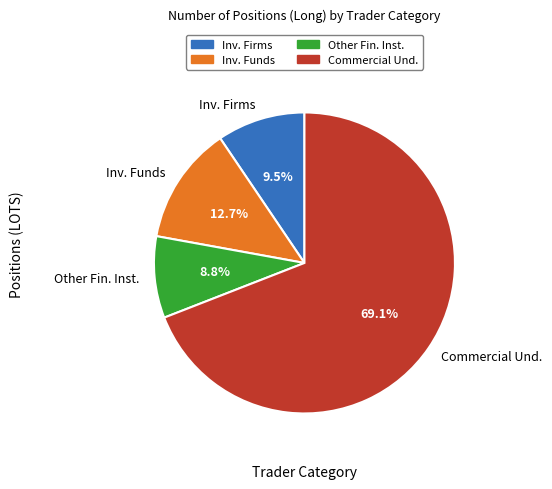

Which has a higher value, Commercial Und. or Inv. Funds?

Commercial Und.